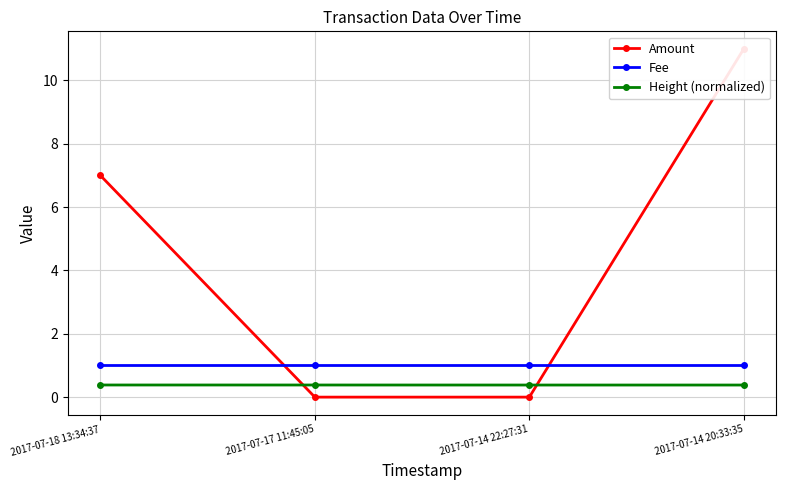

The Amount series shows 0.0 at 2017-07-14 22:27:31. True or false?

True